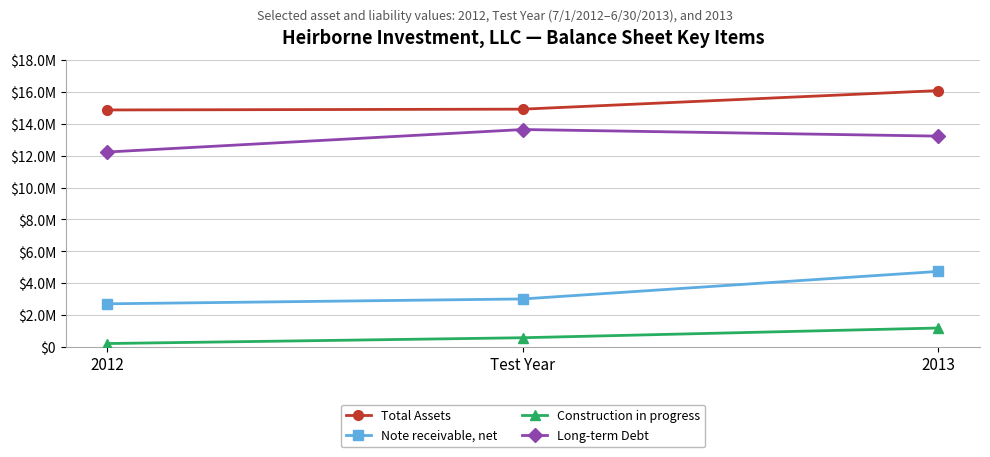

List the series in order of their overall mean, highest first.

Total Assets, Long-term Debt, Note receivable, net, Construction in progress